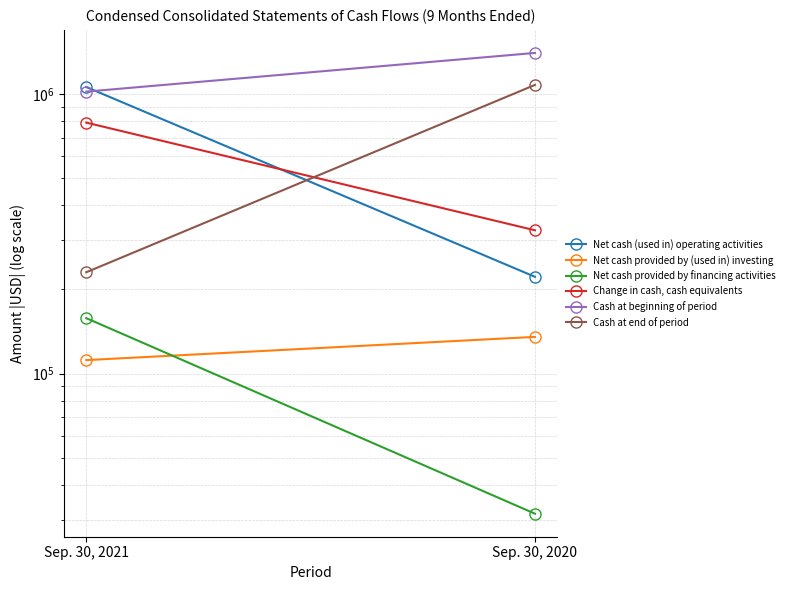

Rank the categories by Net cash (used in) operating activities value from lowest to highest.

Sep. 30, 2020, Sep. 30, 2021